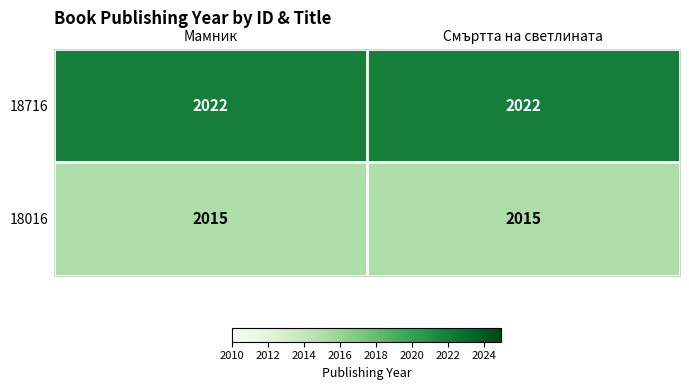

Reading left to right, list all the values displayed in this chart.

18716: 2022	2022
18016: 2015	2015